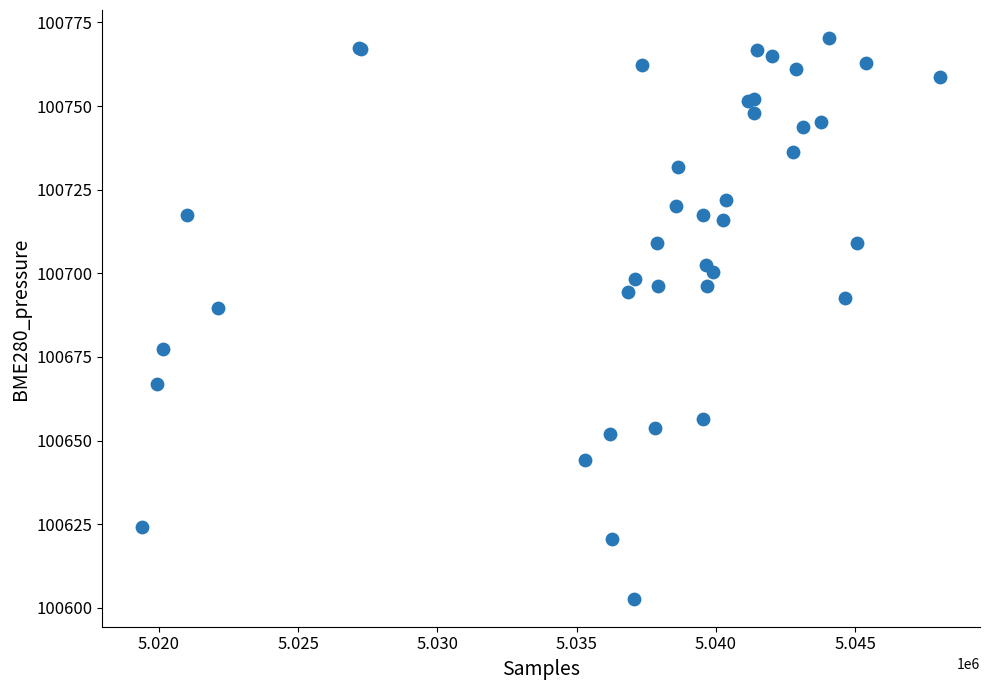

What Y value in the scatter plot is closest to 100686?

100689.7